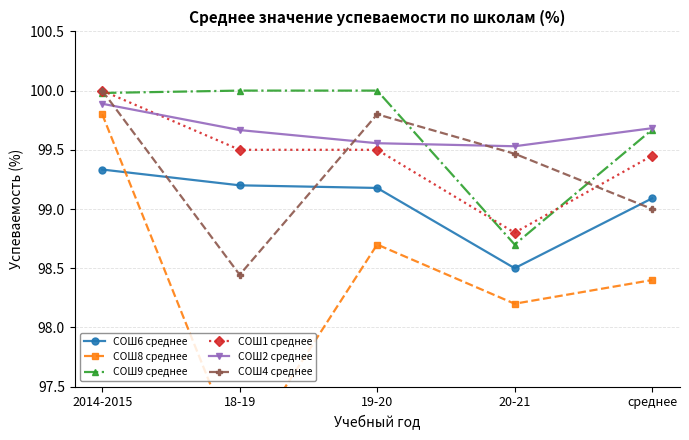

Which series has the widest spread of values?

СОШ8 среднее